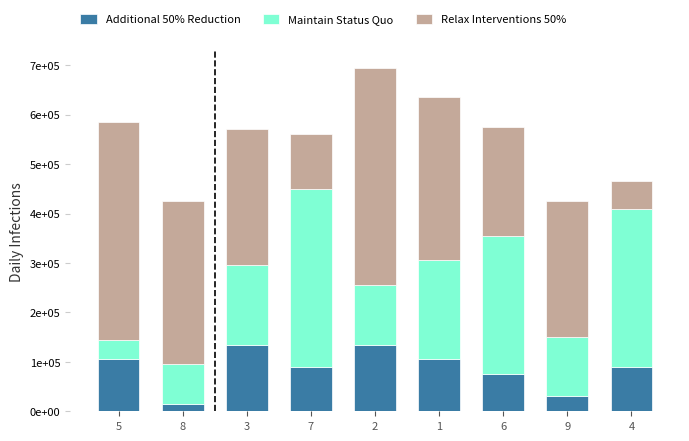

Are the bars horizontal?

No